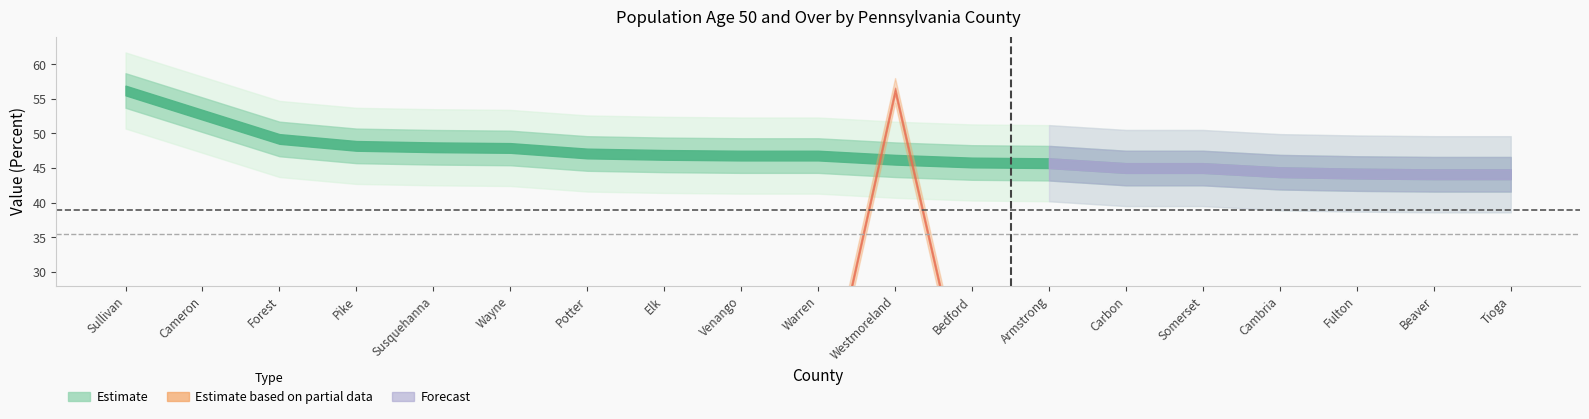

The Pennsylvania avg series shows 26.4 at Sullivan. True or false?

False